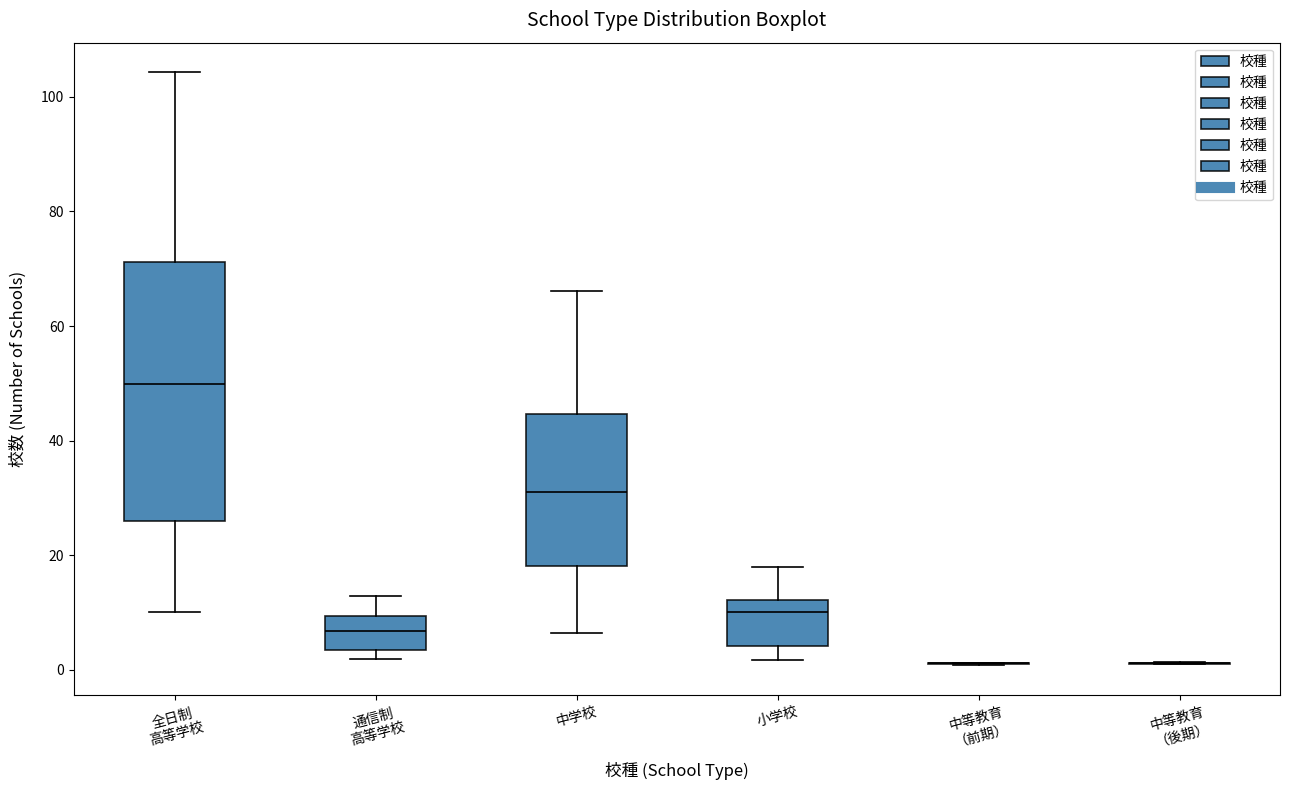

Comparing the boxes themselves (not the whiskers), which one is the tallest?

全日制 高等学校